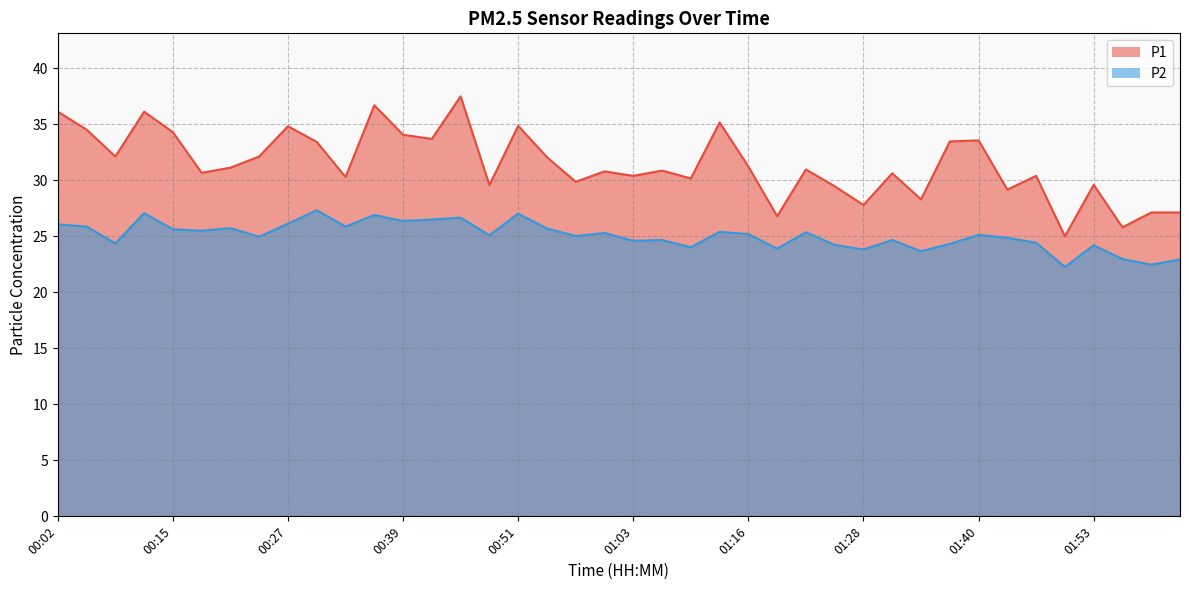

Rank the series by their maximum value, from lowest to highest.

P2, P1